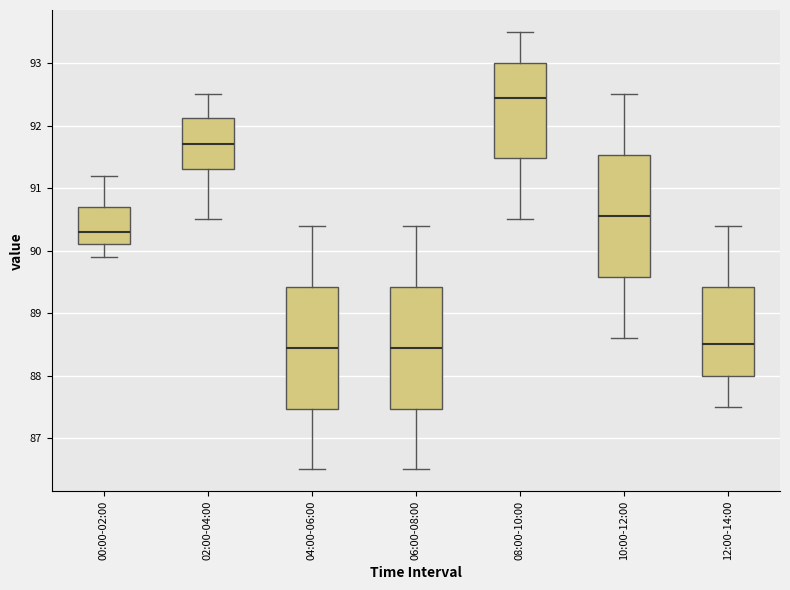

Where is the lower edge of the box for 00:00-02:00 on the y-axis? The values are not printed on the chart, so give them approximately, as read against the axis.

90.1